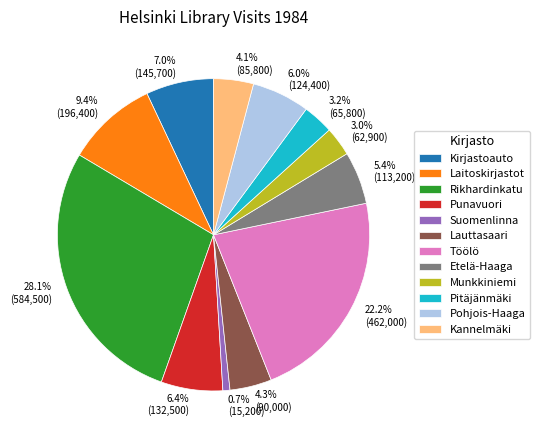

To the nearest percent, what percentage of the pie is Pohjois-Haaga?

6%